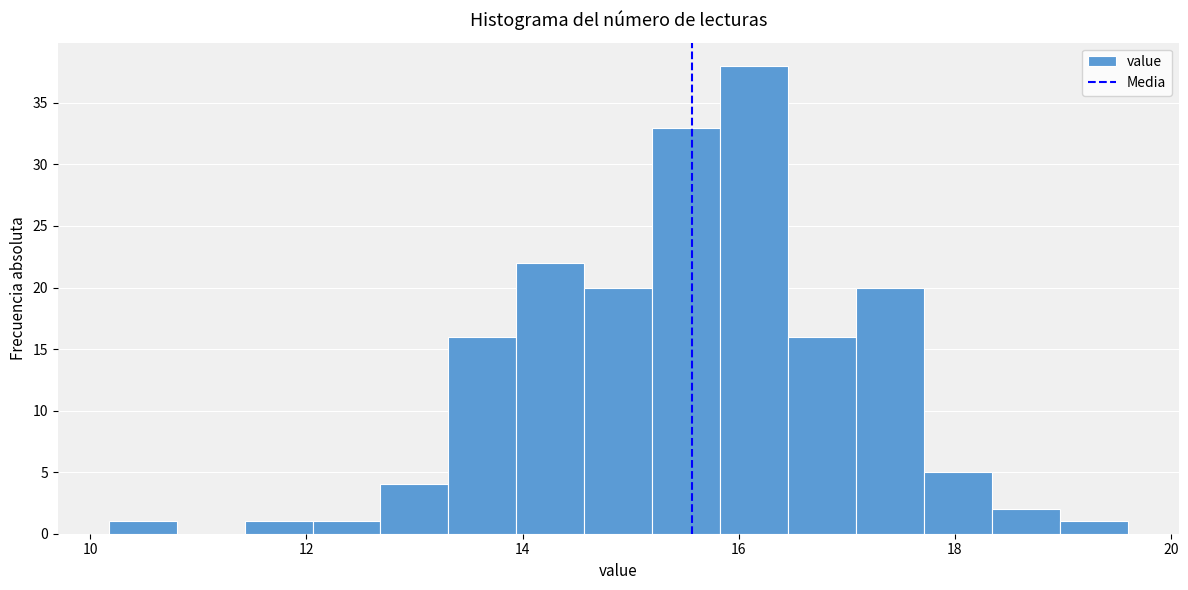

Around what value on the x-axis is the tallest bar? Give the approximate position of its centre, as read against the axis.

16.2